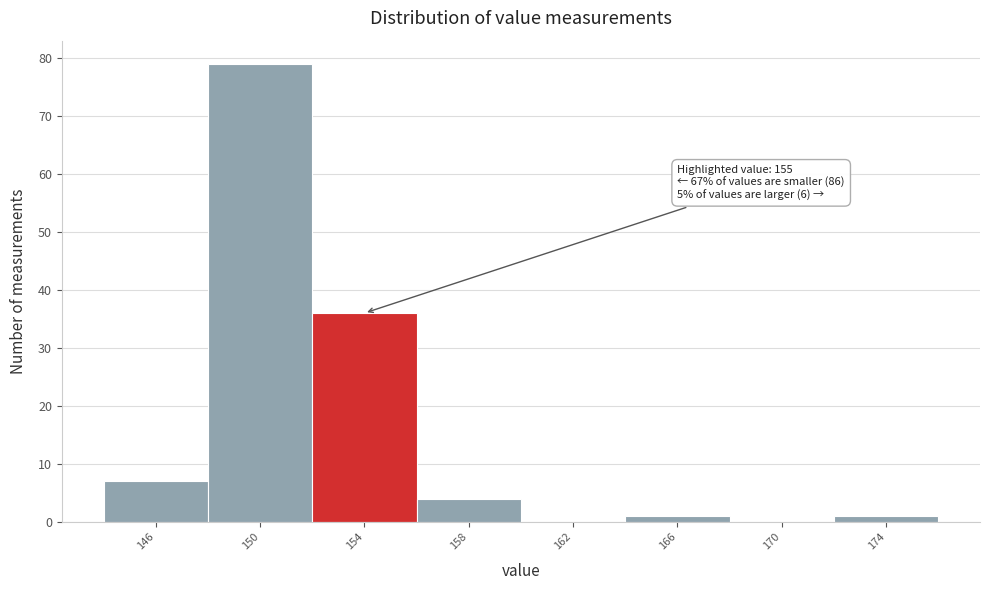

Which range on the x-axis has the tallest bar?

148 to 152